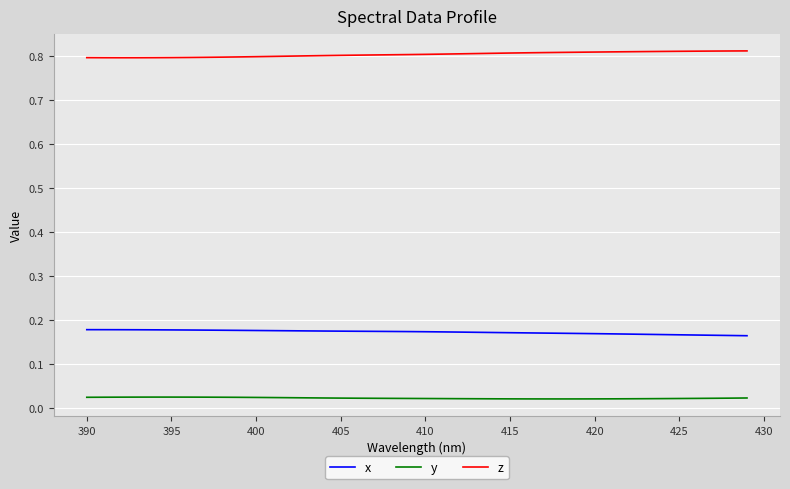

True or false: x and z cross at least once.

False